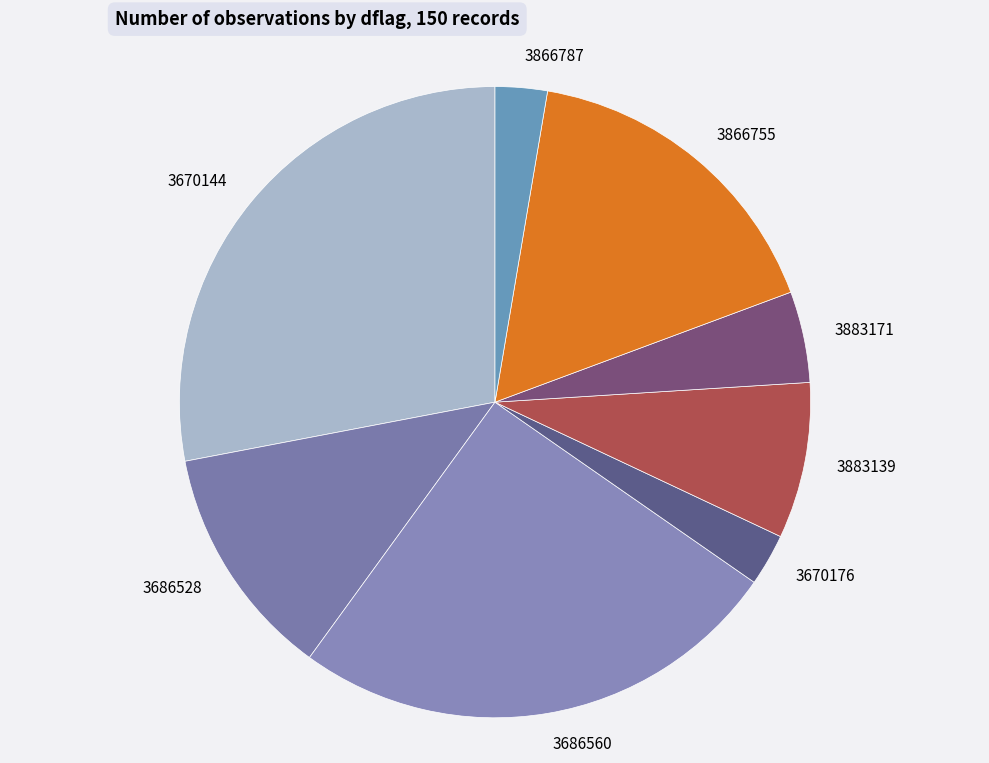

True or false: 3883139 accounts for 8% of the total.

True